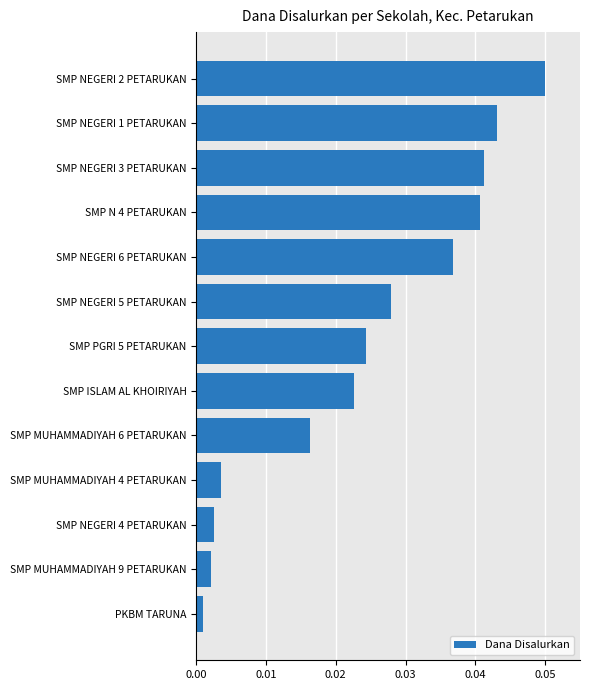

Which has a higher value, SMP ISLAM AL KHOIRIYAH or SMP NEGERI 5 PETARUKAN?

SMP NEGERI 5 PETARUKAN